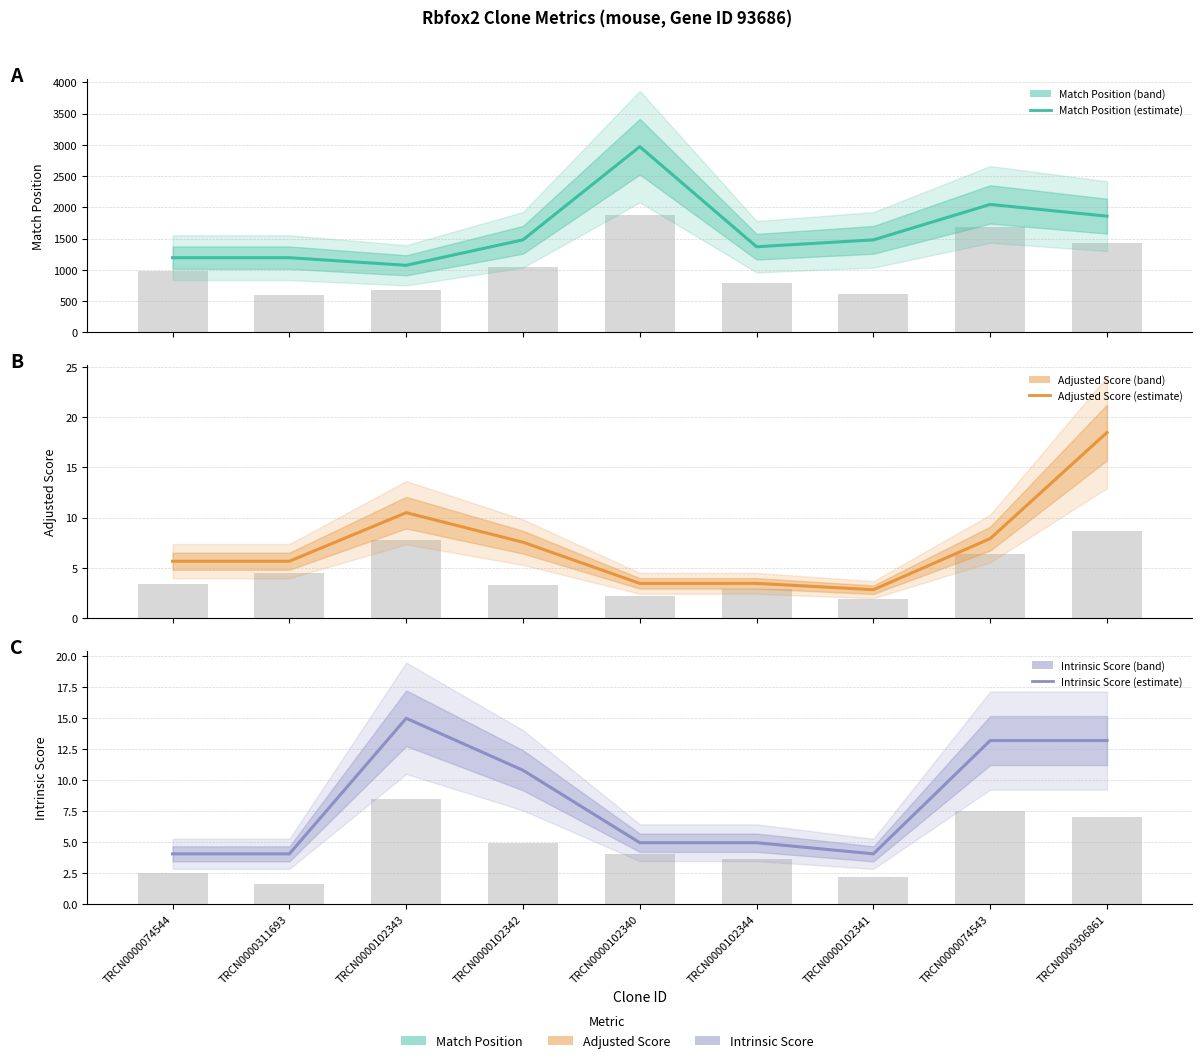

At which label is Intrinsic Score closest to 9?

TRCN0000102342